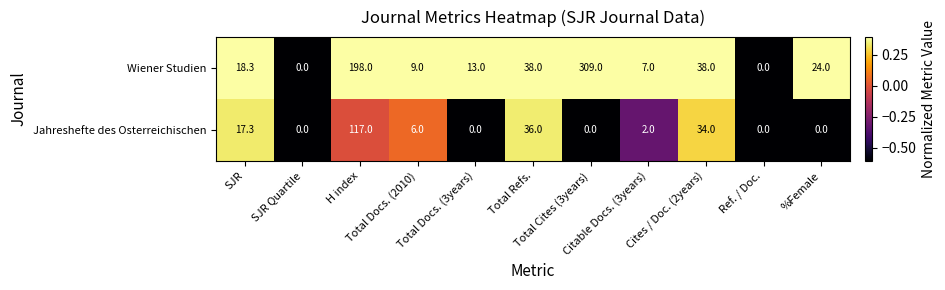

How many data points does each series have?

11